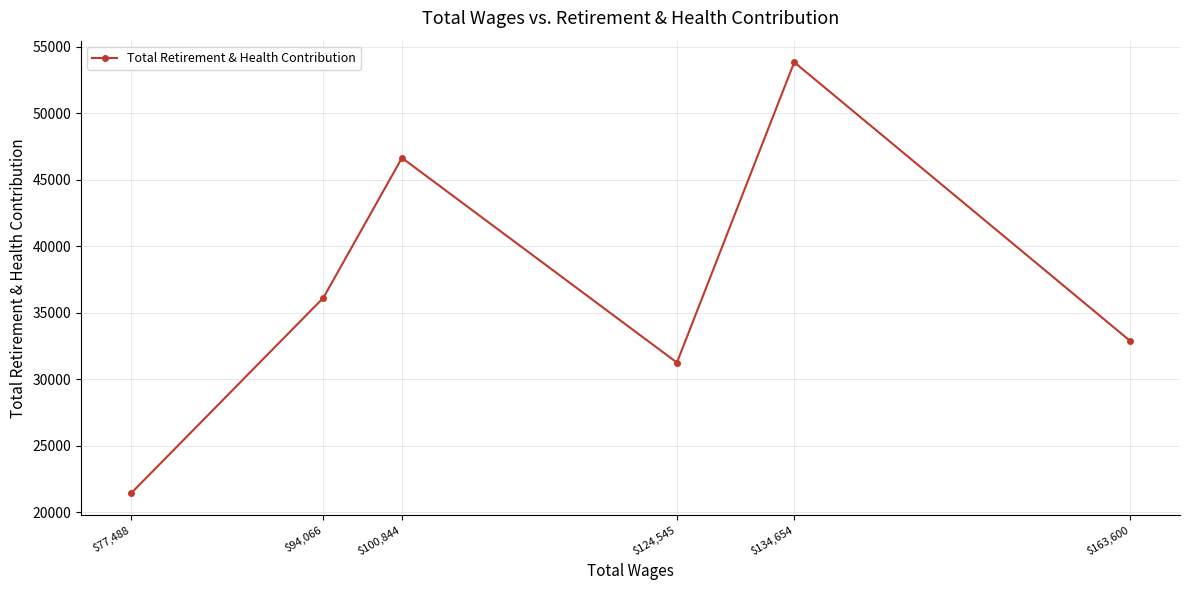

What is the ratio of the value at $100,844 to the value at $77,488?

2.2